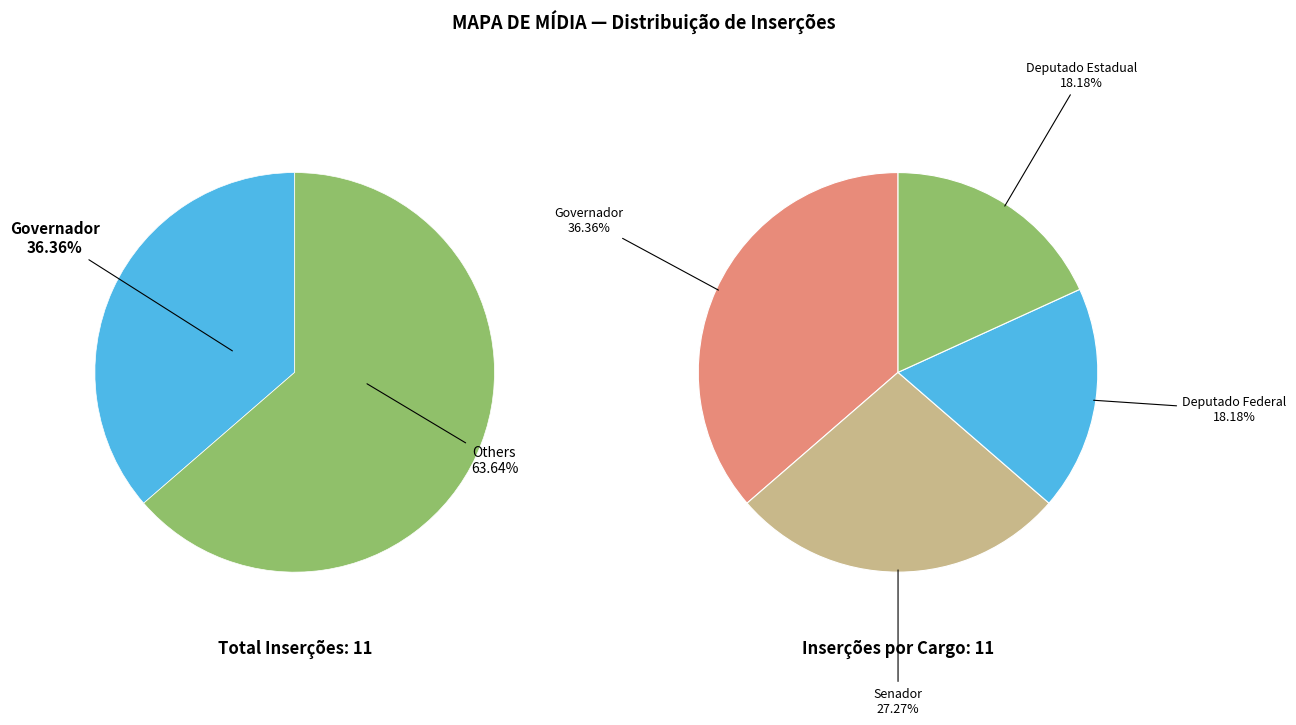

Combined, what portion of the pie is Deputado Federal and Deputado Estadual?

36.4%